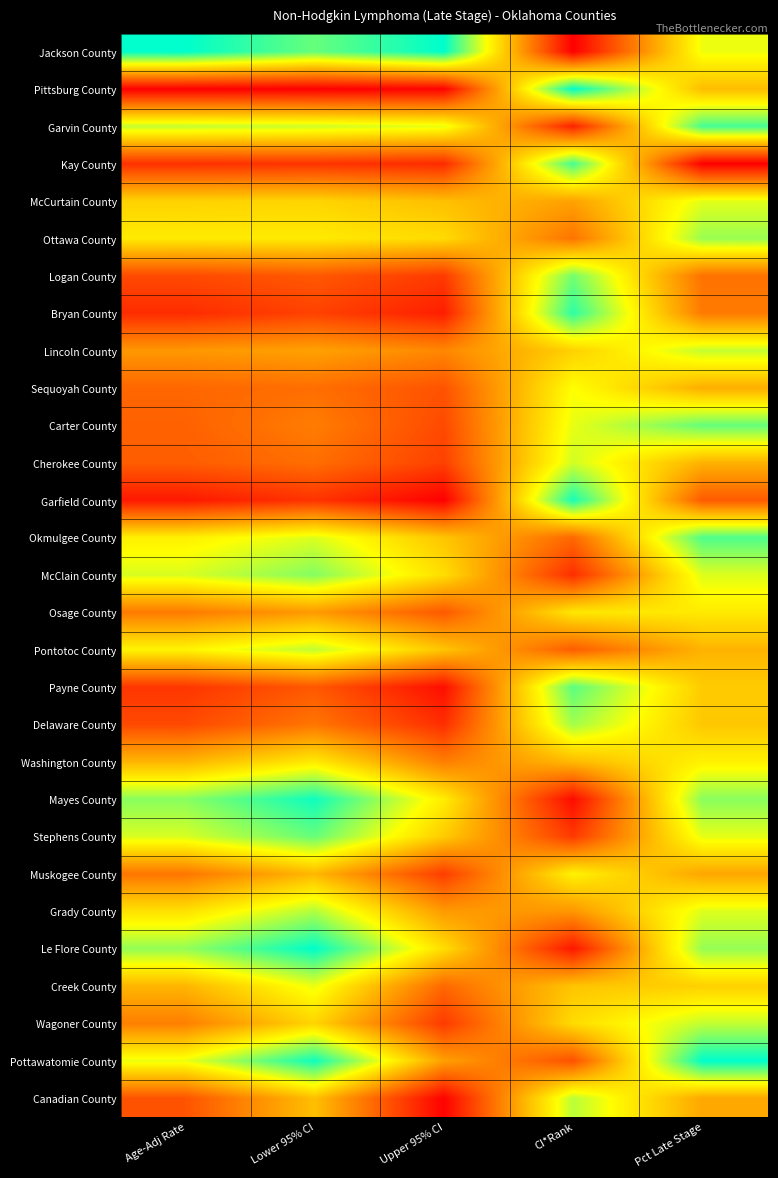

What is the total value across all series at Pct Late Stage?

17.6